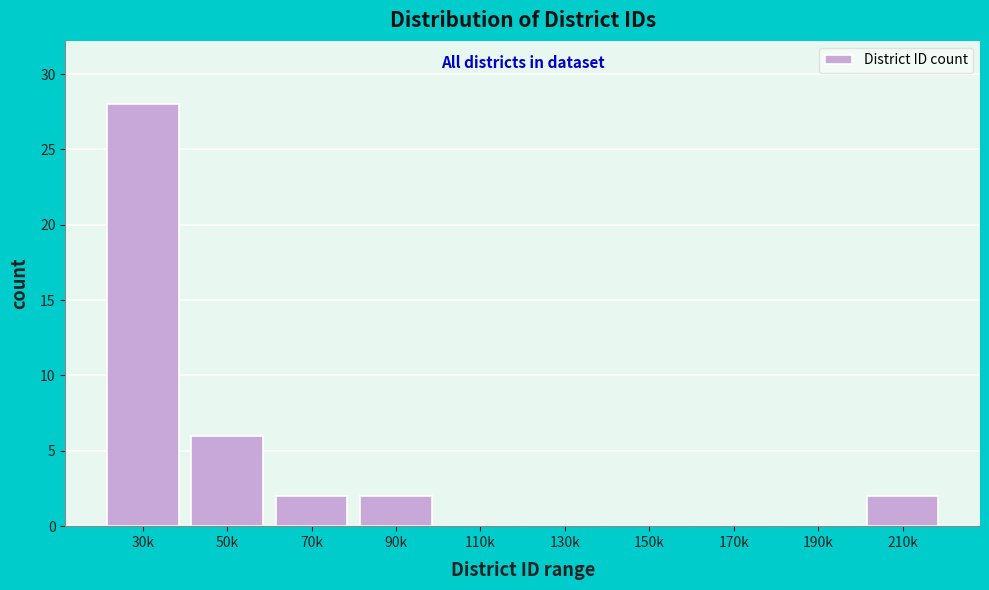

Reading left to right, list all the values displayed in this chart.

30k=28	50k=6	70k=2	90k=2	110k=0	130k=0	150k=0	170k=0	190k=0	210k=2